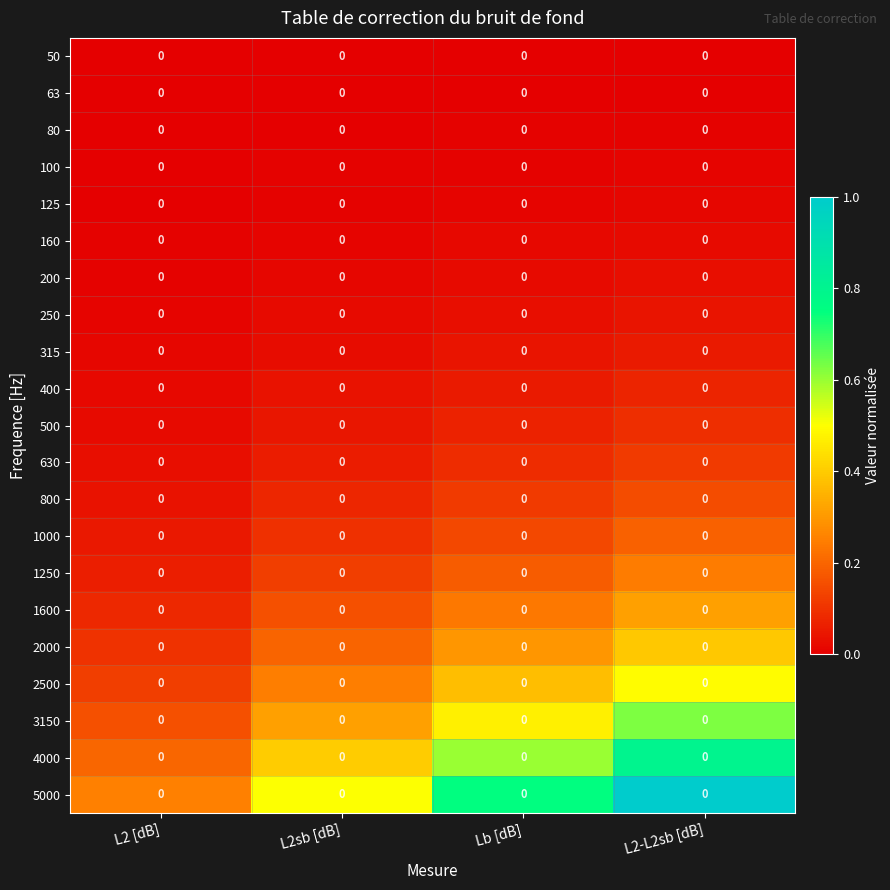

Reading left to right, extract all data points from this chart.

50: L2 [dB]=0.0	L2sb [dB]=0.0	Lb [dB]=0.0	L2-L2sb [dB]=0.0
63: L2 [dB]=0.0	L2sb [dB]=0.0	Lb [dB]=0.0	L2-L2sb [dB]=0.0
80: L2 [dB]=0.0	L2sb [dB]=0.0	Lb [dB]=0.0	L2-L2sb [dB]=0.0
100: L2 [dB]=0.0	L2sb [dB]=0.0	Lb [dB]=0.0	L2-L2sb [dB]=0.0
125: L2 [dB]=0.0	L2sb [dB]=0.0	Lb [dB]=0.0	L2-L2sb [dB]=0.0
160: L2 [dB]=0.0	L2sb [dB]=0.0	Lb [dB]=0.0	L2-L2sb [dB]=0.0
200: L2 [dB]=0.0	L2sb [dB]=0.0	Lb [dB]=0.0	L2-L2sb [dB]=0.0
250: L2 [dB]=0.0	L2sb [dB]=0.0	Lb [dB]=0.0	L2-L2sb [dB]=0.0
315: L2 [dB]=0.0	L2sb [dB]=0.0	Lb [dB]=0.0	L2-L2sb [dB]=0.0
400: L2 [dB]=0.0	L2sb [dB]=0.0	Lb [dB]=0.0	L2-L2sb [dB]=0.0
500: L2 [dB]=0.0	L2sb [dB]=0.0	Lb [dB]=0.0	L2-L2sb [dB]=0.0
630: L2 [dB]=0.0	L2sb [dB]=0.0	Lb [dB]=0.0	L2-L2sb [dB]=0.0
800: L2 [dB]=0.0	L2sb [dB]=0.0	Lb [dB]=0.0	L2-L2sb [dB]=0.0
1000: L2 [dB]=0.0	L2sb [dB]=0.0	Lb [dB]=0.0	L2-L2sb [dB]=0.0
1250: L2 [dB]=0.0	L2sb [dB]=0.0	Lb [dB]=0.0	L2-L2sb [dB]=0.0
1600: L2 [dB]=0.0	L2sb [dB]=0.0	Lb [dB]=0.0	L2-L2sb [dB]=0.0
2000: L2 [dB]=0.0	L2sb [dB]=0.0	Lb [dB]=0.0	L2-L2sb [dB]=0.0
2500: L2 [dB]=0.0	L2sb [dB]=0.0	Lb [dB]=0.0	L2-L2sb [dB]=0.0
3150: L2 [dB]=0.0	L2sb [dB]=0.0	Lb [dB]=0.0	L2-L2sb [dB]=0.0
4000: L2 [dB]=0.0	L2sb [dB]=0.0	Lb [dB]=0.0	L2-L2sb [dB]=0.0
5000: L2 [dB]=0.0	L2sb [dB]=0.0	Lb [dB]=0.0	L2-L2sb [dB]=0.0